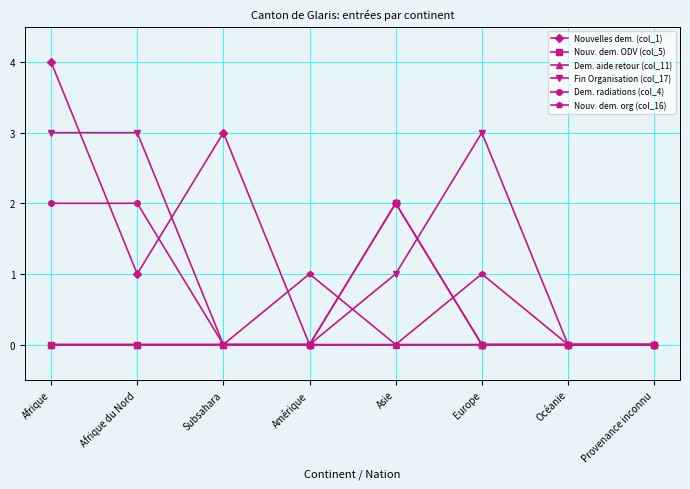

At which category does Nouvelles dem. (col_1) reach its first local valley?

Afrique du Nord